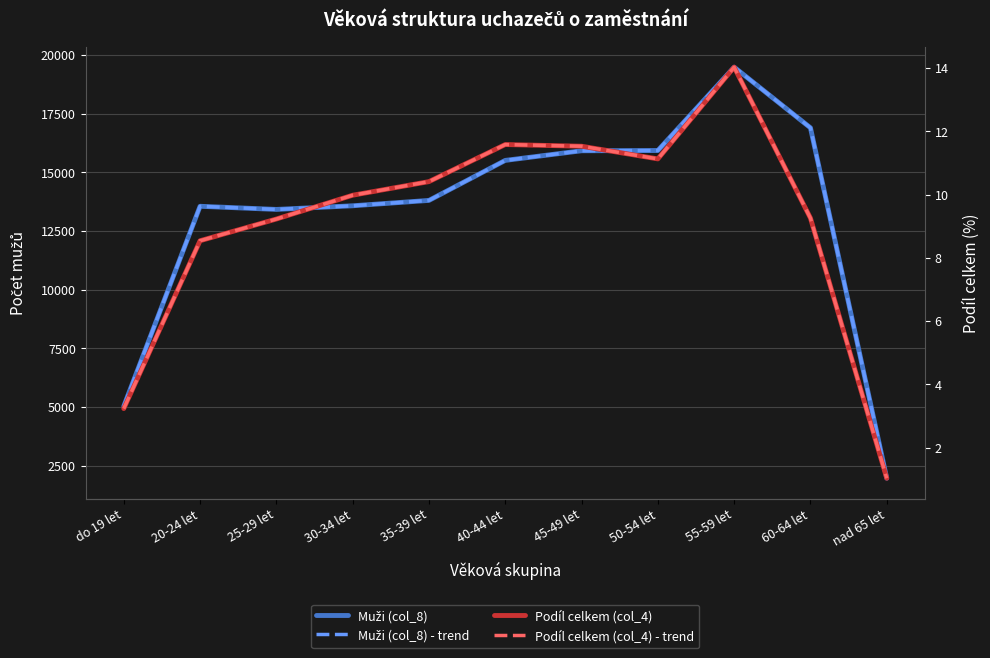

Reading left to right, transcribe all the data shown in this chart.

Muži (col_8): do 19 let=5034.0	20-24 let=13553.0	25-29 let=13419.0	30-34 let=13574.0	35-39 let=13803.0	40-44 let=15507.0	45-49 let=15917.0	50-54 let=15928.0	55-59 let=19478.0	60-64 let=16895.0	nad 65 let=1970.0
Muži (col_8) - trend: do 19 let=5034.0	20-24 let=13553.0	25-29 let=13419.0	30-34 let=13574.0	35-39 let=13803.0	40-44 let=15507.0	45-49 let=15917.0	50-54 let=15928.0	55-59 let=19478.0	60-64 let=16895.0	nad 65 let=1970.0
Podíl celkem (col_4): do 19 let=3.2	20-24 let=8.5	25-29 let=9.2	30-34 let=10.0	35-39 let=10.4	40-44 let=11.6	45-49 let=11.5	50-54 let=11.1	55-59 let=14.0	60-64 let=9.3	nad 65 let=1.0
Podíl celkem (col_4) - trend: do 19 let=3.2	20-24 let=8.5	25-29 let=9.2	30-34 let=10.0	35-39 let=10.4	40-44 let=11.6	45-49 let=11.5	50-54 let=11.1	55-59 let=14.0	60-64 let=9.3	nad 65 let=1.0